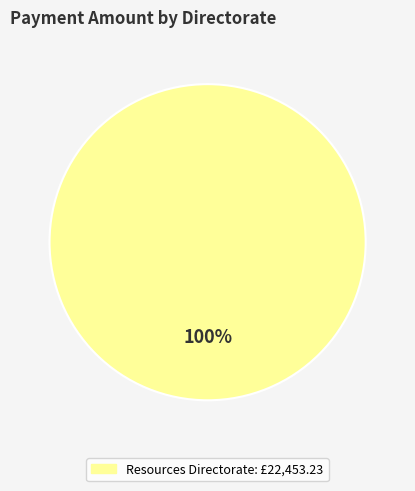

What percentage is the Resources Directorate slice, to the nearest percent?

100%